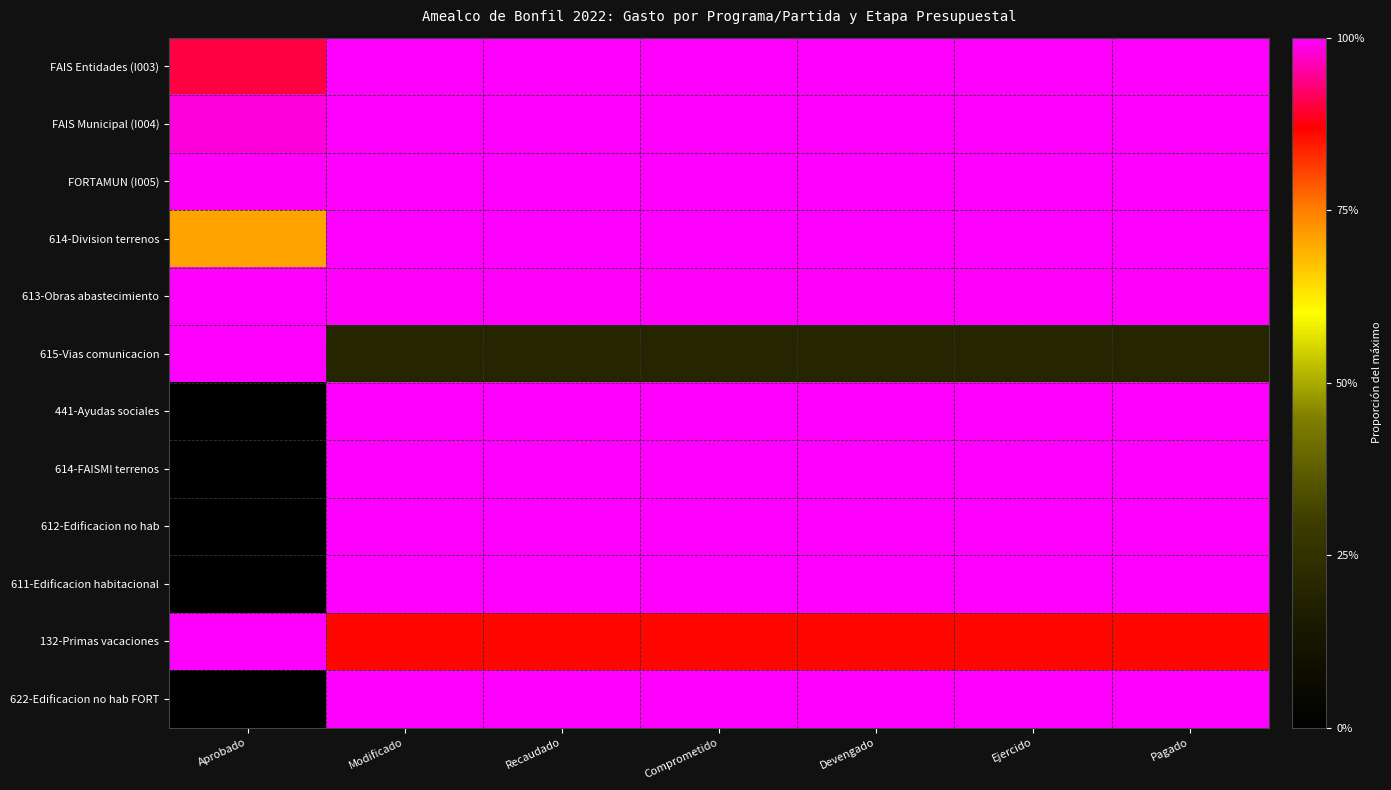

At which category does the chart reach its peak across all series?

Modificado